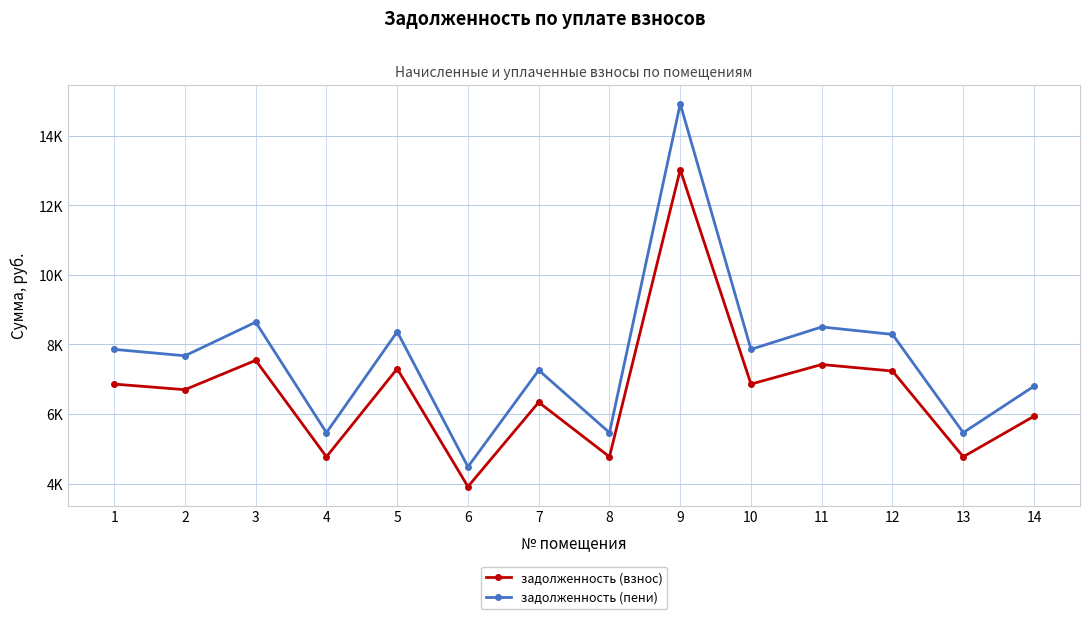

In задолженность (пени), how many points are lower than both neighbors (excluding endpoints)?

6